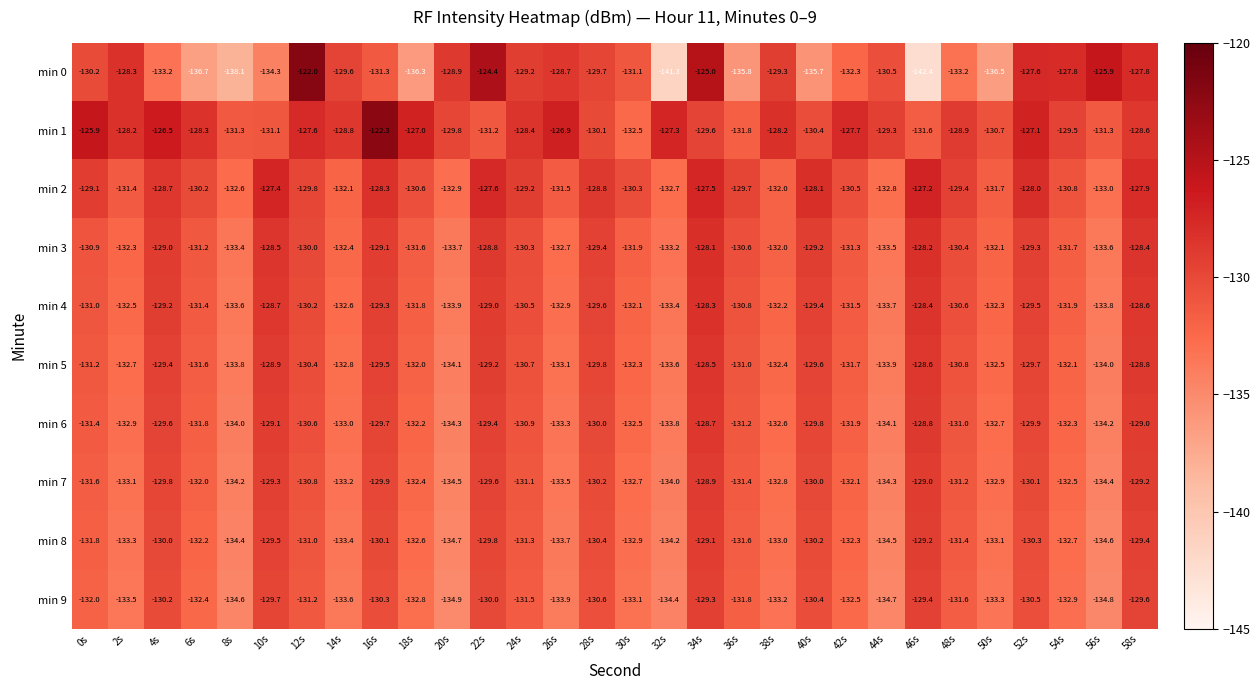

What is the total value across all series at 2s?

-1318.2